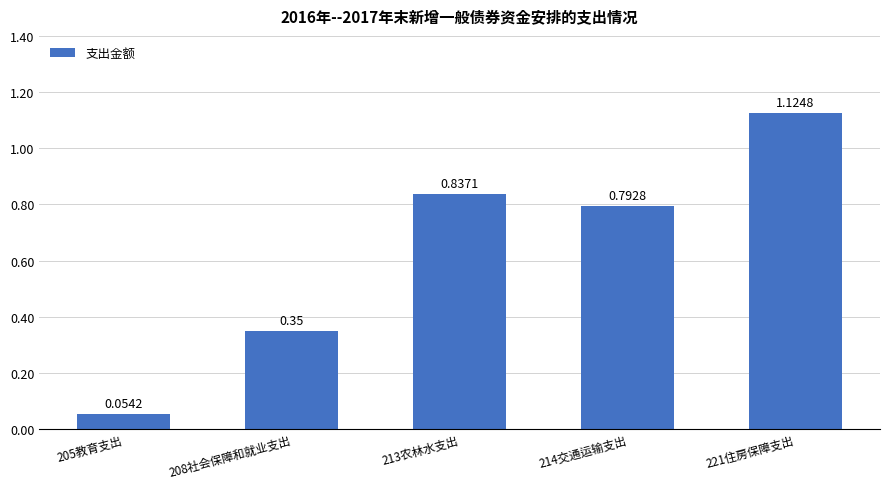

What is the sum of all values?

3.2